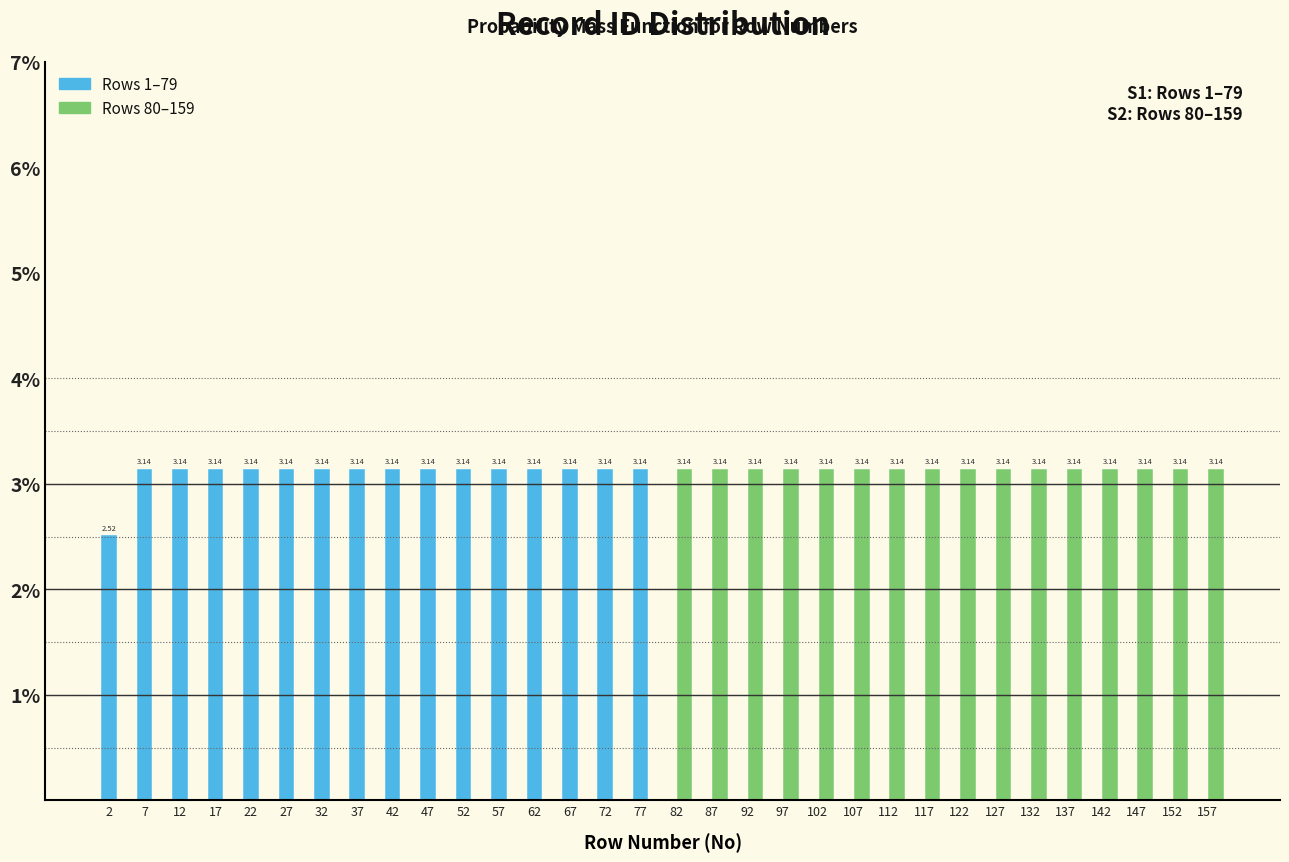

Is the value of Rows 1–79 at 52 greater than the value of Rows 80–159 at 12?

Yes